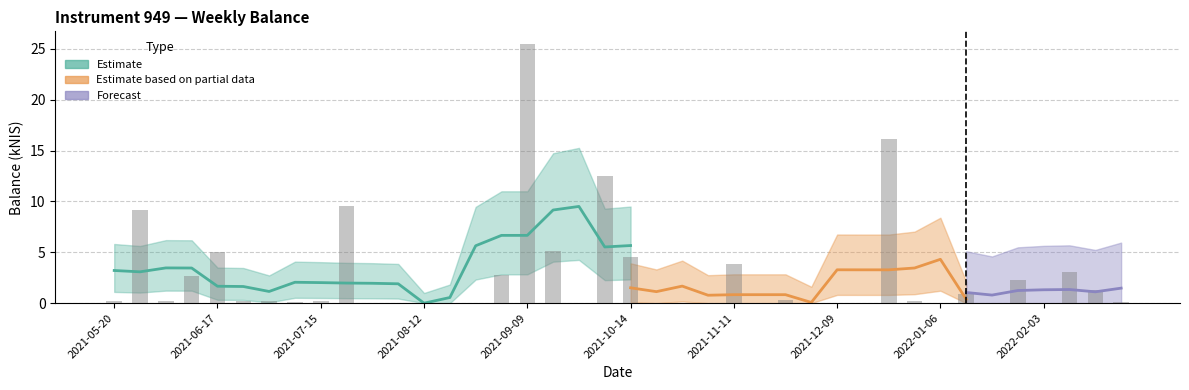

List the labels in order of value, smallest first.

2021-07-29, 2021-08-05, 2021-08-12, 2021-08-19, 2021-08-26, 2021-09-23, 2021-10-21, 2021-10-28, 2021-11-04, 2021-12-02, 2021-12-09, 2022-01-06, 2022-01-20, 2022-02-03, 2021-12-16, 2021-11-18, 2021-07-08, 2022-02-24, 2021-06-24, 2021-05-20, 2021-07-01, 2021-06-03, 2021-07-15, 2021-12-30, 2021-11-25, 2022-01-13, 2022-02-17, 2022-01-27, 2021-06-10, 2021-09-02, 2022-02-10, 2021-11-11, 2021-10-14, 2021-06-17, 2021-09-14, 2021-05-27, 2021-07-22, 2021-10-07, 2021-12-23, 2021-09-09